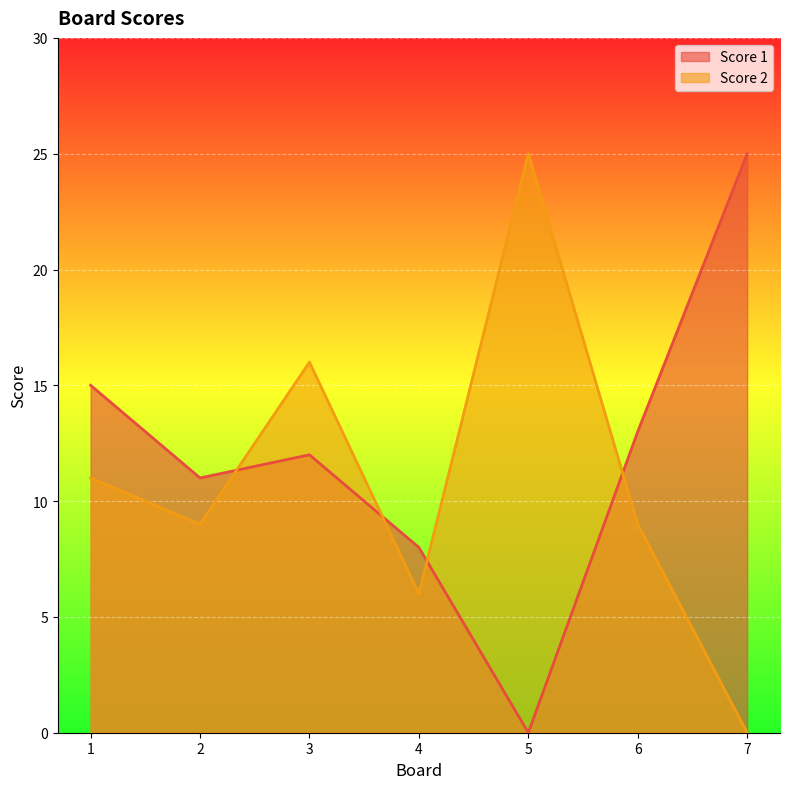

Rank the series by their maximum value, from highest to lowest.

Score 1, Score 2